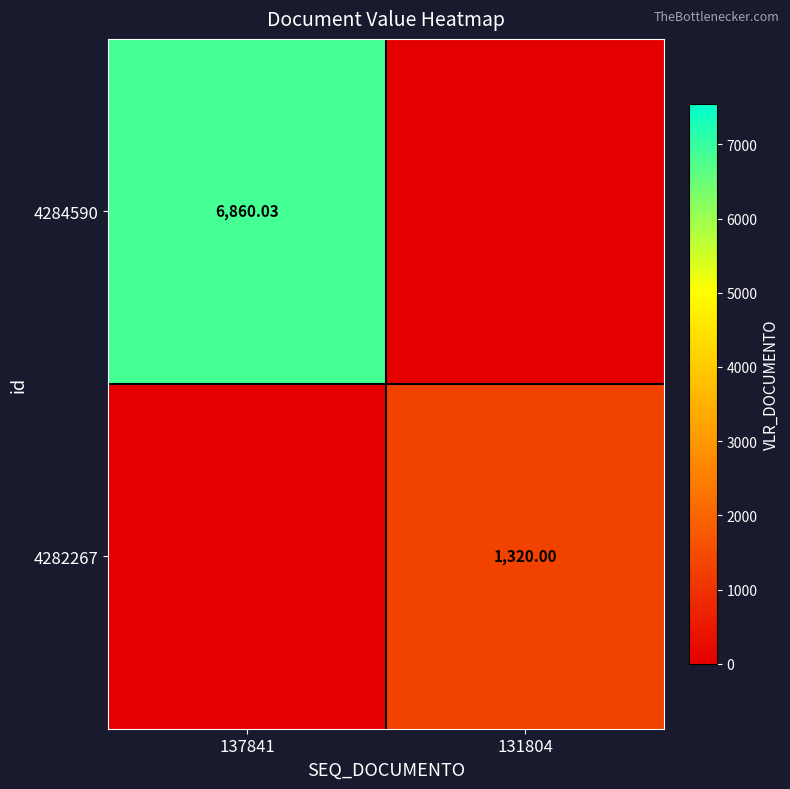

Is the value of 4284590 at 137841 greater than the value of 4282267 at 137841?

Yes